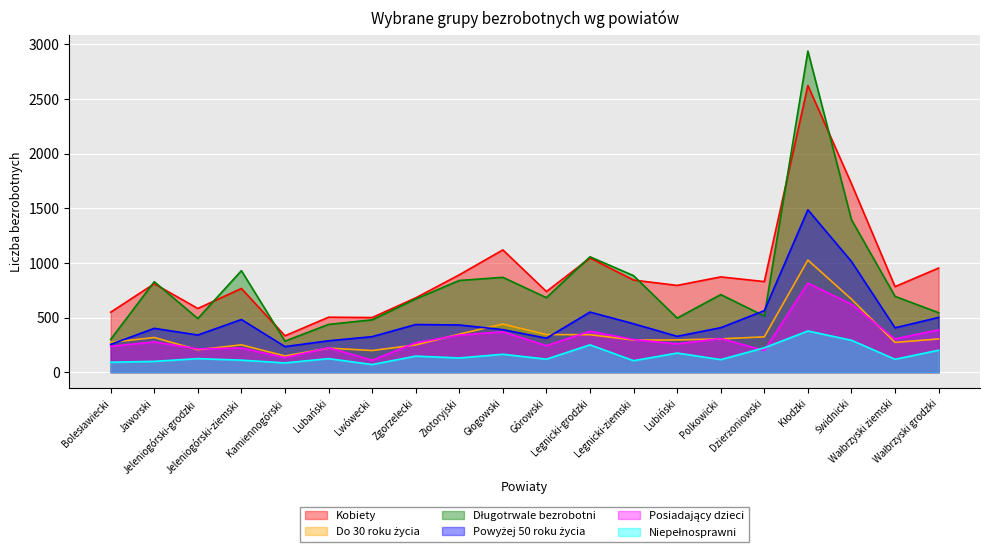

What is the sum of all Kobiety values?

17939